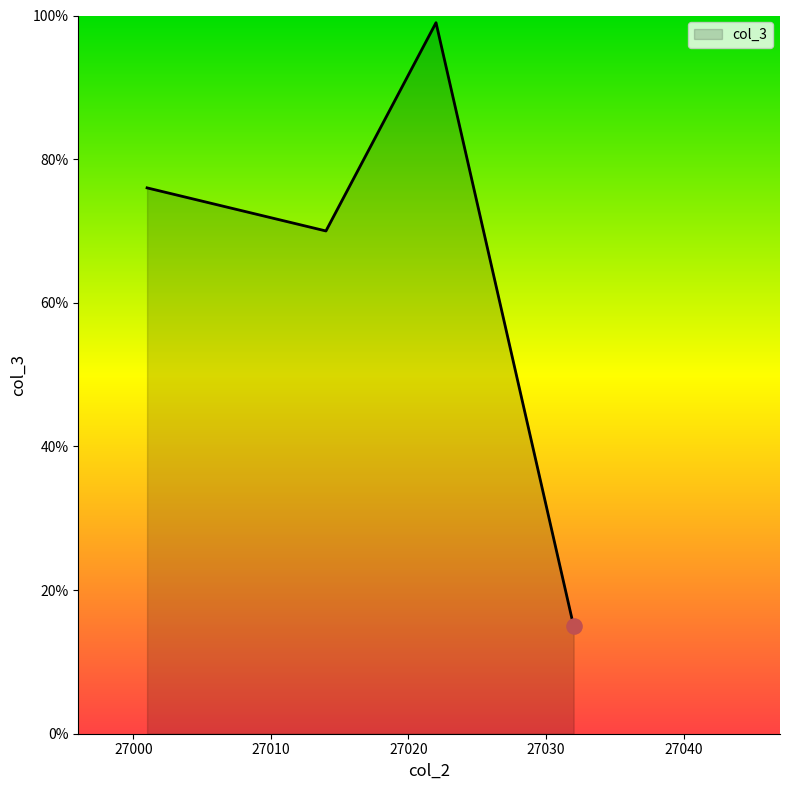

What is the difference between the maximum and minimum values?

84